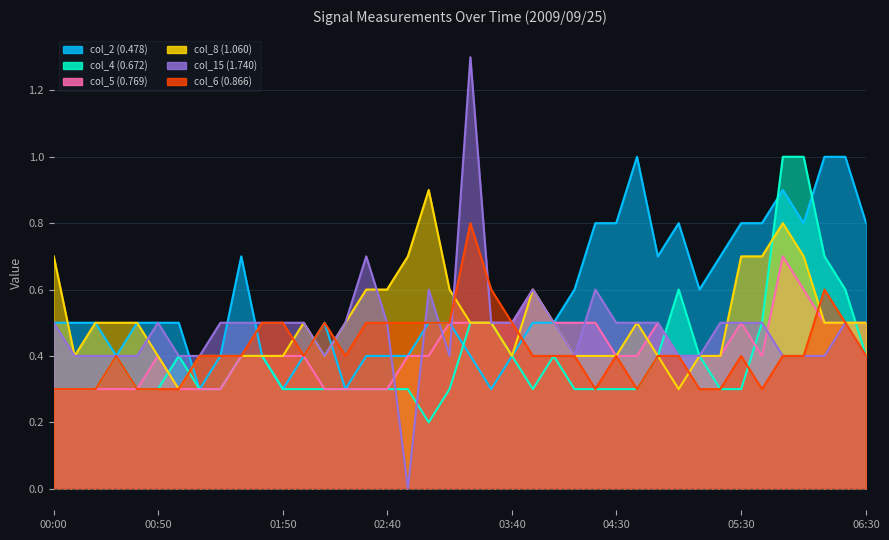

Reading left to right, transcribe all the data shown in this chart.

col_2 (0.478): 00:00=0.5	00:10=0.5	00:20=0.5	00:30=0.4	00:40=0.5	00:50=0.5	01:00=0.5	01:10=0.3	01:20=0.4	01:30=0.7	01:40=0.4	01:50=0.3	02:00=0.4	02:10=0.5	02:20=0.3	02:30=0.4	02:40=0.4	02:50=0.4	03:00=0.5	03:10=0.5	03:20=0.4	03:30=0.3	03:40=0.4	03:50=0.5	04:00=0.5	04:10=0.6	04:20=0.8	04:30=0.8	04:40=1.0	04:50=0.7	05:00=0.8	05:10=0.6	05:20=0.7	05:30=0.8	05:40=0.8	05:50=0.9	06:00=0.8	06:10=1.0	06:20=1.0	06:30=0.8
col_4 (0.672): 00:00=0.3	00:10=0.3	00:20=0.3	00:30=0.4	00:40=0.3	00:50=0.3	01:00=0.4	01:10=0.3	01:20=0.3	01:30=0.4	01:40=0.4	01:50=0.3	02:00=0.3	02:10=0.3	02:20=0.3	02:30=0.3	02:40=0.3	02:50=0.3	03:00=0.2	03:10=0.3	03:20=0.5	03:30=0.5	03:40=0.4	03:50=0.3	04:00=0.4	04:10=0.3	04:20=0.3	04:30=0.3	04:40=0.3	04:50=0.4	05:00=0.6	05:10=0.4	05:20=0.3	05:30=0.3	05:40=0.5	05:50=1.0	06:00=1.0	06:10=0.7	06:20=0.6	06:30=0.4
col_5 (0.769): 00:00=0.3	00:10=0.3	00:20=0.3	00:30=0.3	00:40=0.3	00:50=0.4	01:00=0.3	01:10=0.3	01:20=0.3	01:30=0.4	01:40=0.4	01:50=0.4	02:00=0.4	02:10=0.3	02:20=0.3	02:30=0.3	02:40=0.3	02:50=0.4	03:00=0.4	03:10=0.5	03:20=0.5	03:30=0.5	03:40=0.5	03:50=0.6	04:00=0.5	04:10=0.5	04:20=0.5	04:30=0.4	04:40=0.4	04:50=0.5	05:00=0.4	05:10=0.4	05:20=0.4	05:30=0.5	05:40=0.4	05:50=0.7	06:00=0.6	06:10=0.5	06:20=0.5	06:30=0.5
col_8 (1.060): 00:00=0.7	00:10=0.4	00:20=0.5	00:30=0.5	00:40=0.5	00:50=0.4	01:00=0.3	01:10=0.4	01:20=0.4	01:30=0.4	01:40=0.4	01:50=0.4	02:00=0.5	02:10=0.4	02:20=0.5	02:30=0.6	02:40=0.6	02:50=0.7	03:00=0.9	03:10=0.6	03:20=0.5	03:30=0.5	03:40=0.4	03:50=0.6	04:00=0.5	04:10=0.4	04:20=0.4	04:30=0.4	04:40=0.5	04:50=0.4	05:00=0.3	05:10=0.4	05:20=0.4	05:30=0.7	05:40=0.7	05:50=0.8	06:00=0.7	06:10=0.5	06:20=0.5	06:30=0.5
col_15 (1.740): 00:00=0.5	00:10=0.4	00:20=0.4	00:30=0.4	00:40=0.4	00:50=0.5	01:00=0.4	01:10=0.4	01:20=0.5	01:30=0.5	01:40=0.5	01:50=0.5	02:00=0.5	02:10=0.4	02:20=0.5	02:30=0.7	02:40=0.5	02:50=0.0	03:00=0.6	03:10=0.4	03:20=1.3	03:30=0.5	03:40=0.5	03:50=0.6	04:00=0.5	04:10=0.4	04:20=0.6	04:30=0.5	04:40=0.5	04:50=0.5	05:00=0.4	05:10=0.4	05:20=0.5	05:30=0.5	05:40=0.5	05:50=0.4	06:00=0.4	06:10=0.4	06:20=0.5	06:30=0.4
col_6 (0.866): 00:00=0.3	00:10=0.3	00:20=0.3	00:30=0.4	00:40=0.3	00:50=0.3	01:00=0.3	01:10=0.4	01:20=0.4	01:30=0.4	01:40=0.5	01:50=0.5	02:00=0.4	02:10=0.5	02:20=0.4	02:30=0.5	02:40=0.5	02:50=0.5	03:00=0.5	03:10=0.5	03:20=0.8	03:30=0.6	03:40=0.5	03:50=0.4	04:00=0.4	04:10=0.4	04:20=0.3	04:30=0.4	04:40=0.3	04:50=0.4	05:00=0.4	05:10=0.3	05:20=0.3	05:30=0.4	05:40=0.3	05:50=0.4	06:00=0.4	06:10=0.6	06:20=0.5	06:30=0.4